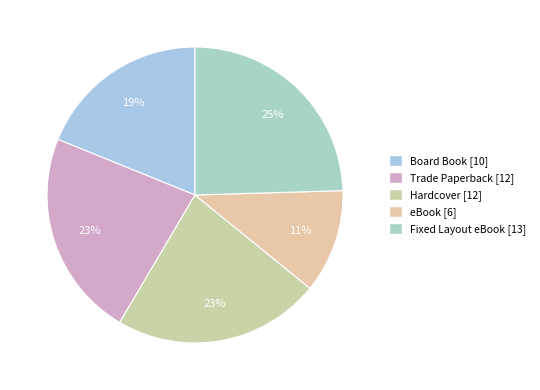

How many slices are in this pie chart?

5